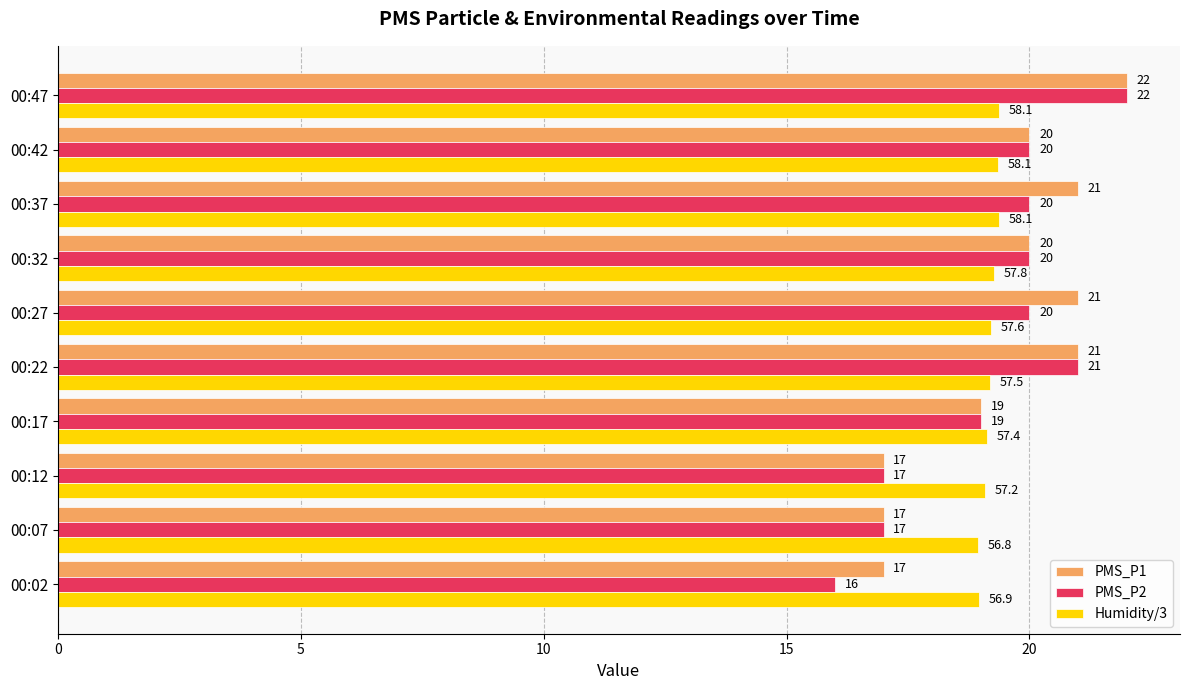

At which category is the sum across all series the highest?

00:47